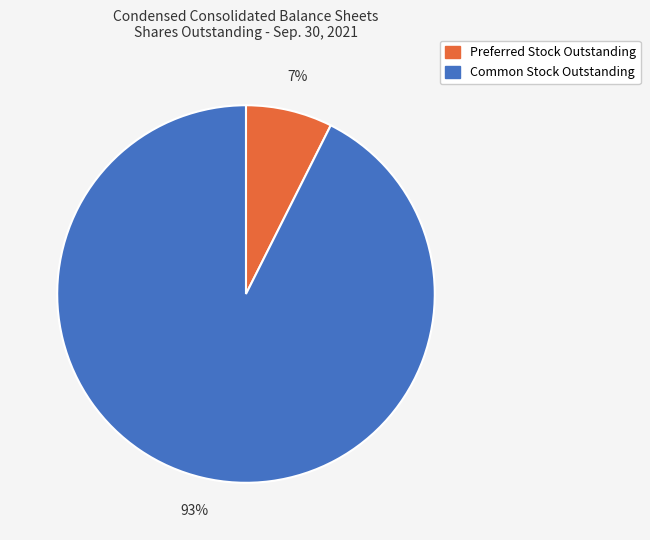

Does Preferred Stock Outstanding represent more than half of the total?

No